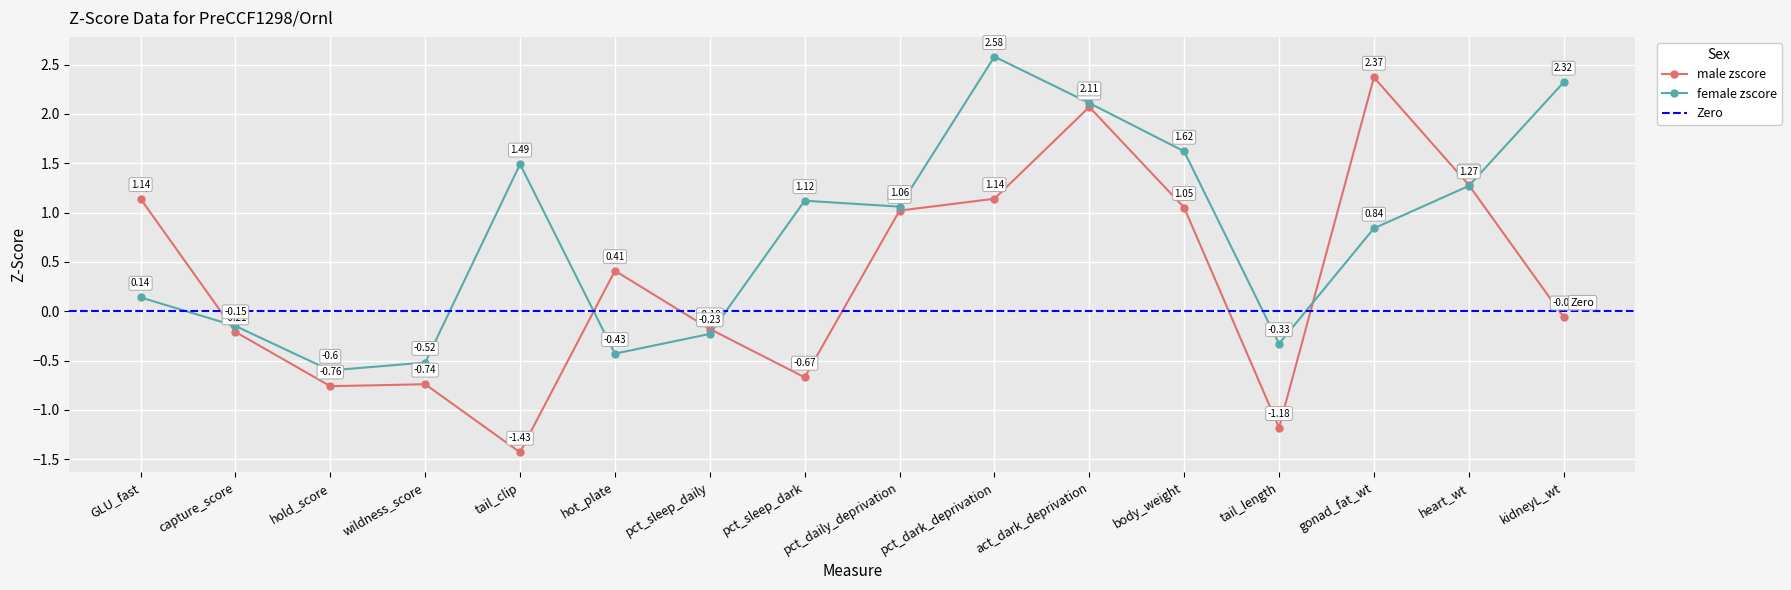

Reading right to left, what are all the values shown in this chart?

male zscore: kidneyL_wt=-0.1	heart_wt=1.3	gonad_fat_wt=2.4	tail_length=-1.2	body_weight=1.1	act_dark_deprivation=2.1	pct_dark_deprivation=1.1	pct_daily_deprivation=1.0	pct_sleep_dark=-0.7	pct_sleep_daily=-0.2	hot_plate=0.4	tail_clip=-1.4	wildness_score=-0.7	hold_score=-0.8	capture_score=-0.2	GLU_fast=1.1
female zscore: kidneyL_wt=2.3	heart_wt=1.3	gonad_fat_wt=0.8	tail_length=-0.3	body_weight=1.6	act_dark_deprivation=2.1	pct_dark_deprivation=2.6	pct_daily_deprivation=1.1	pct_sleep_dark=1.1	pct_sleep_daily=-0.2	hot_plate=-0.4	tail_clip=1.5	wildness_score=-0.5	hold_score=-0.6	capture_score=-0.1	GLU_fast=0.1